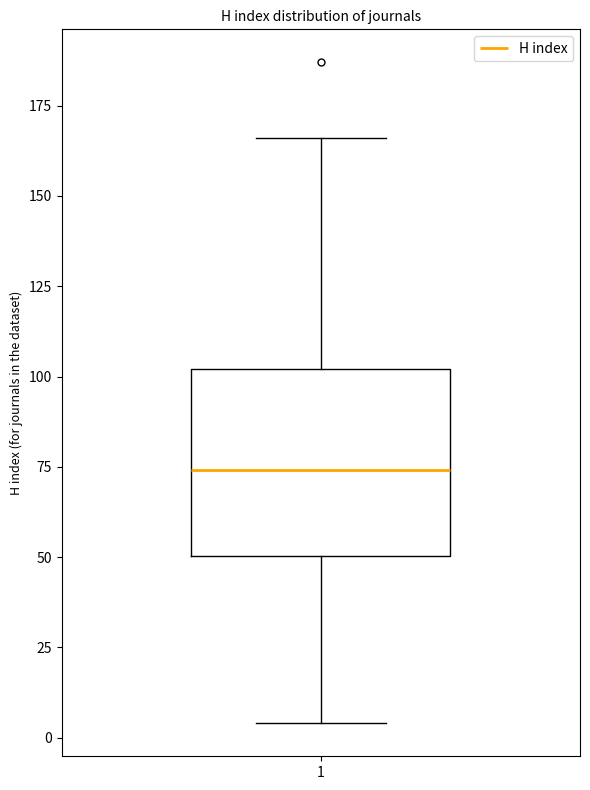

Read this box plot against the y-axis: the position of the median line, the range covered by the box, and the ends of both whiskers. The values are not printed on the chart, so give them approximately, as read against the axis.

median 75, box 50 to 100, whiskers 5 to 165